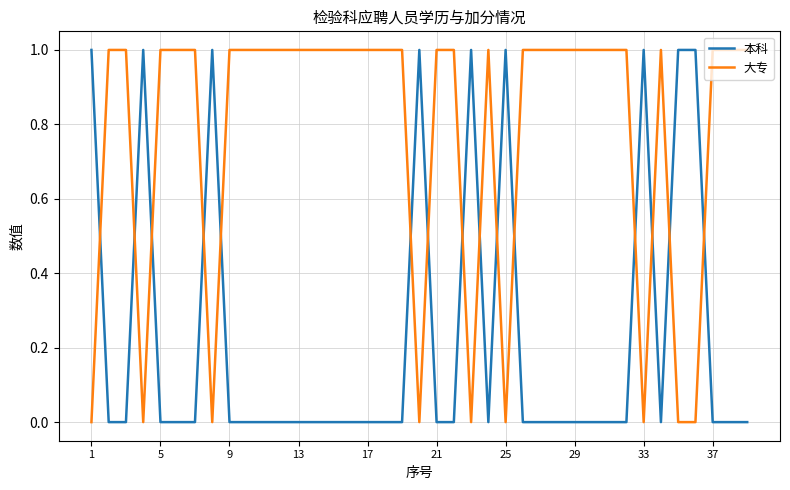

Which series ends up on top after the final intersection of 本科 and 大专?

大专